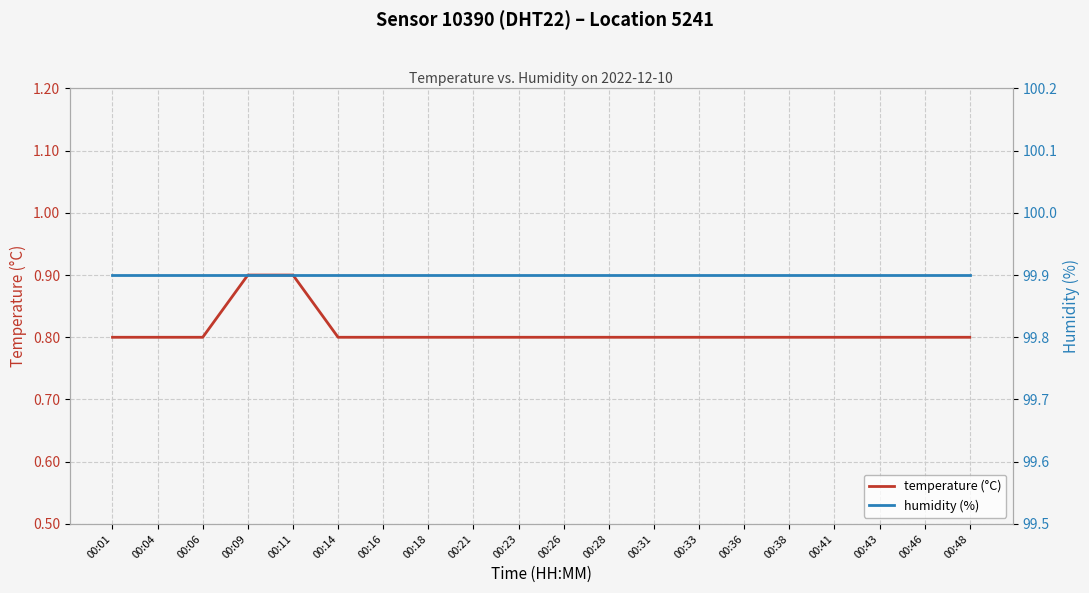

Reading left to right, list all the values displayed in this chart.

temperature (°C): 0.8	0.8	0.8	0.9	0.9	0.8	0.8	0.8	0.8	0.8	0.8	0.8	0.8	0.8	0.8	0.8	0.8	0.8	0.8	0.8
humidity (%): 99.9	99.9	99.9	99.9	99.9	99.9	99.9	99.9	99.9	99.9	99.9	99.9	99.9	99.9	99.9	99.9	99.9	99.9	99.9	99.9